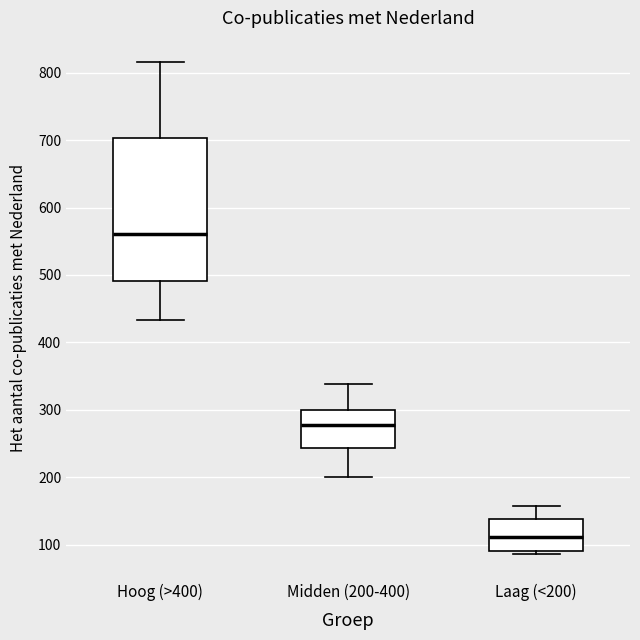

Which box has the highest median line?

Hoog (>400)